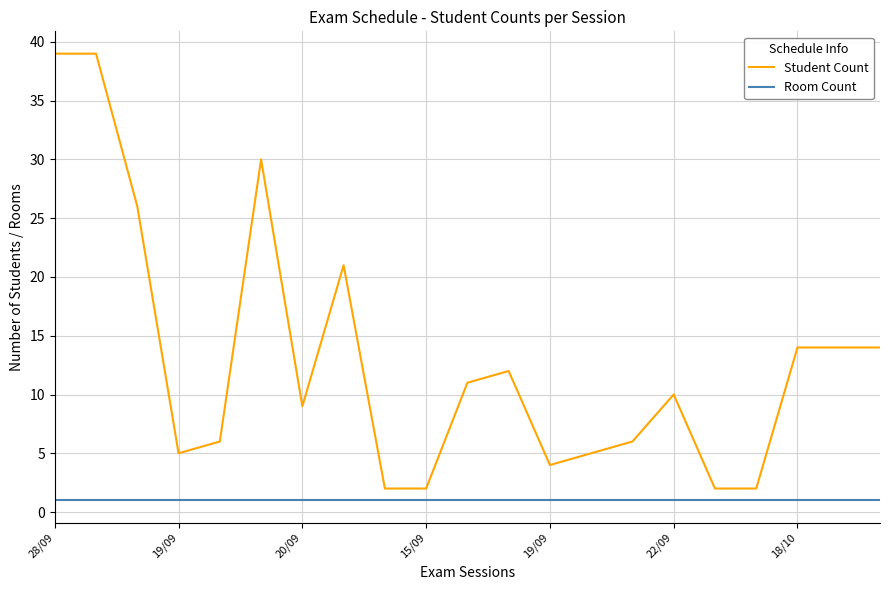

List the series in order of their peak value, lowest first.

Room Count, Student Count